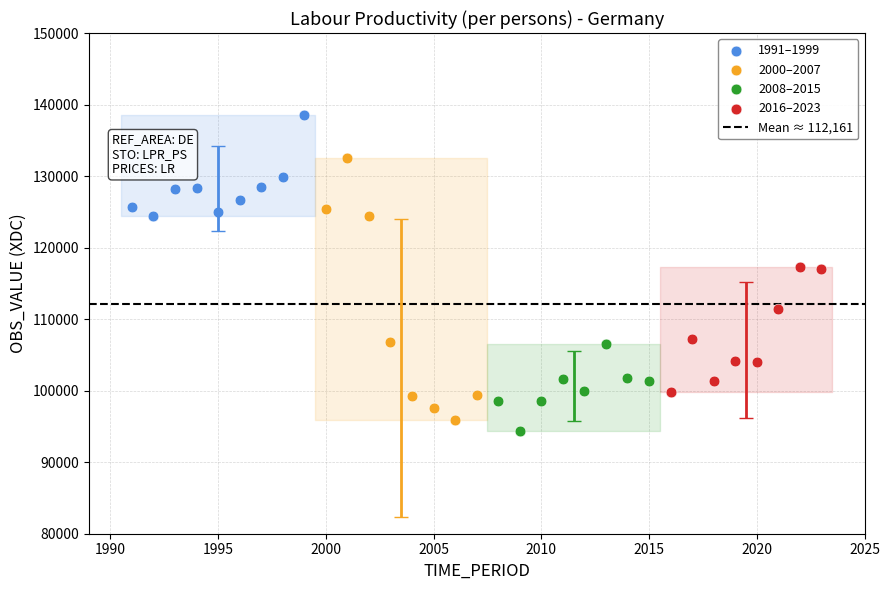

Which series contains the lowest Y value?

2008–2015